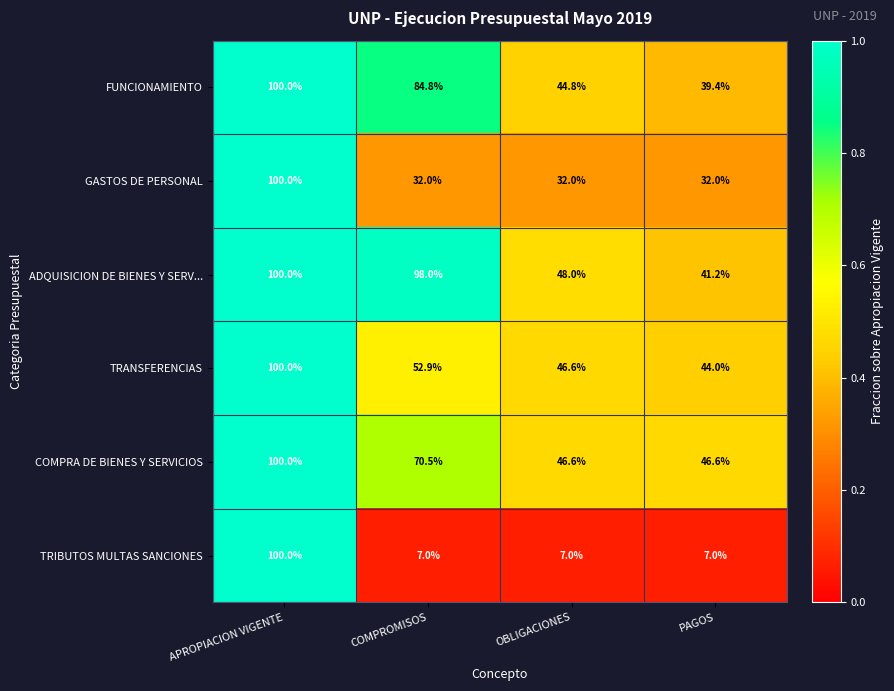

At which category is the sum across all series the highest?

APROPIACION VIGENTE